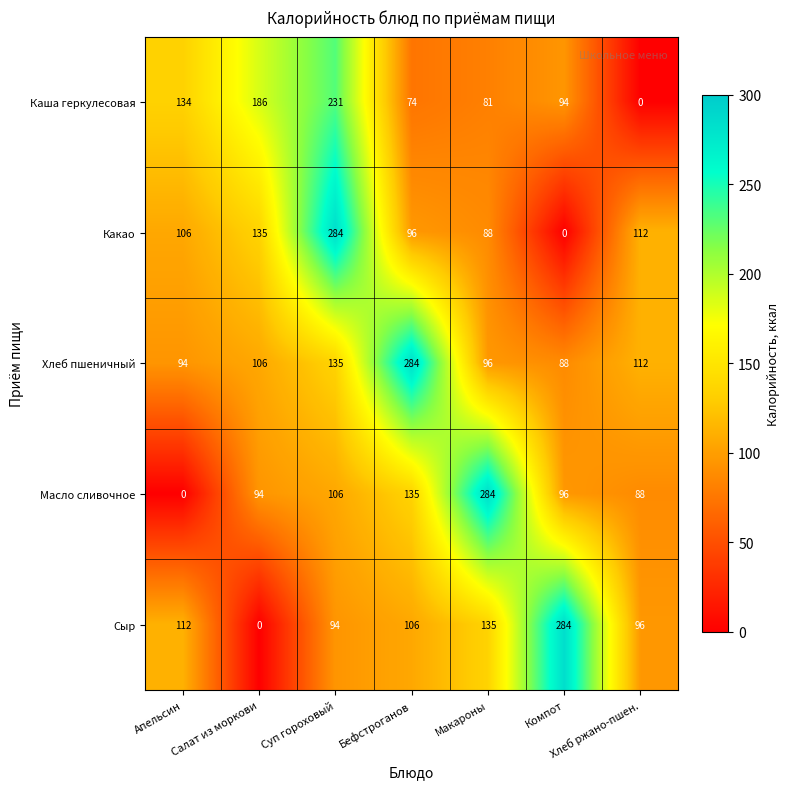

What is the greatest value displayed?

284